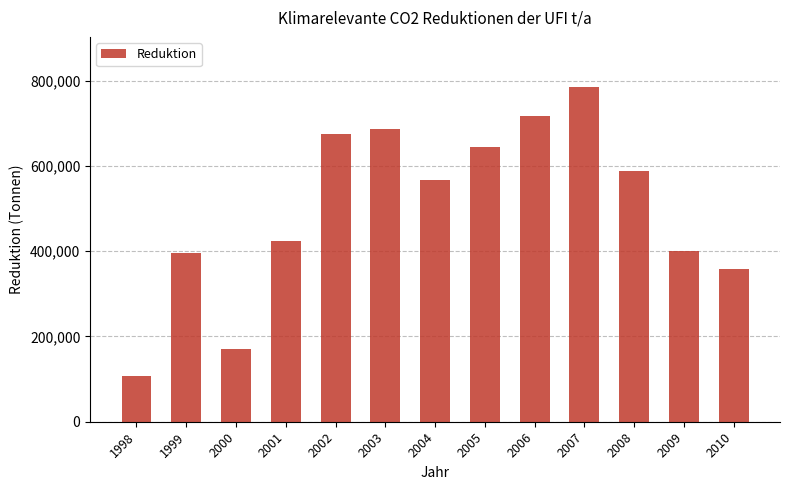

What is the minimum value shown in the chart?

106974